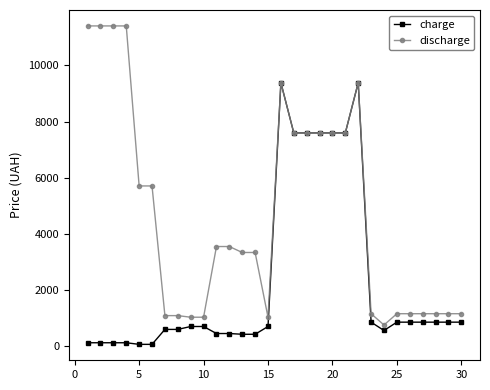

Which series has the largest range (max minus min)?

discharge